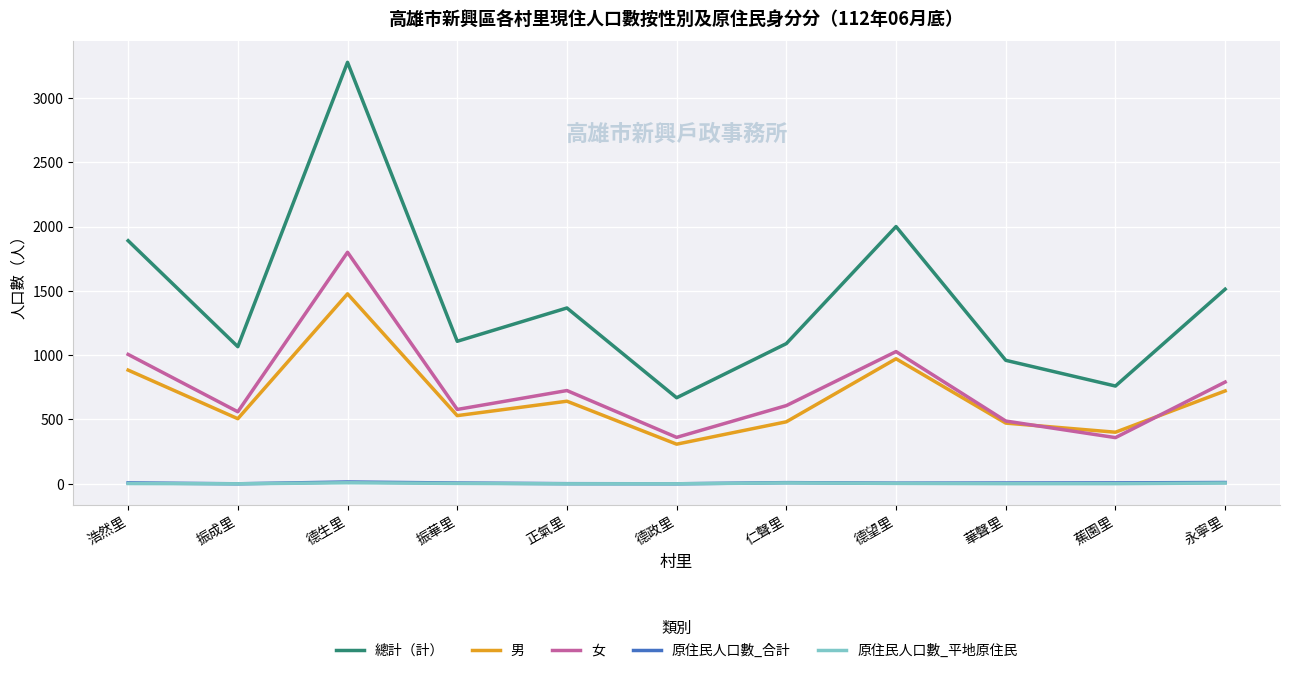

Is it true that 男 equals 722 at 永寧里?

True